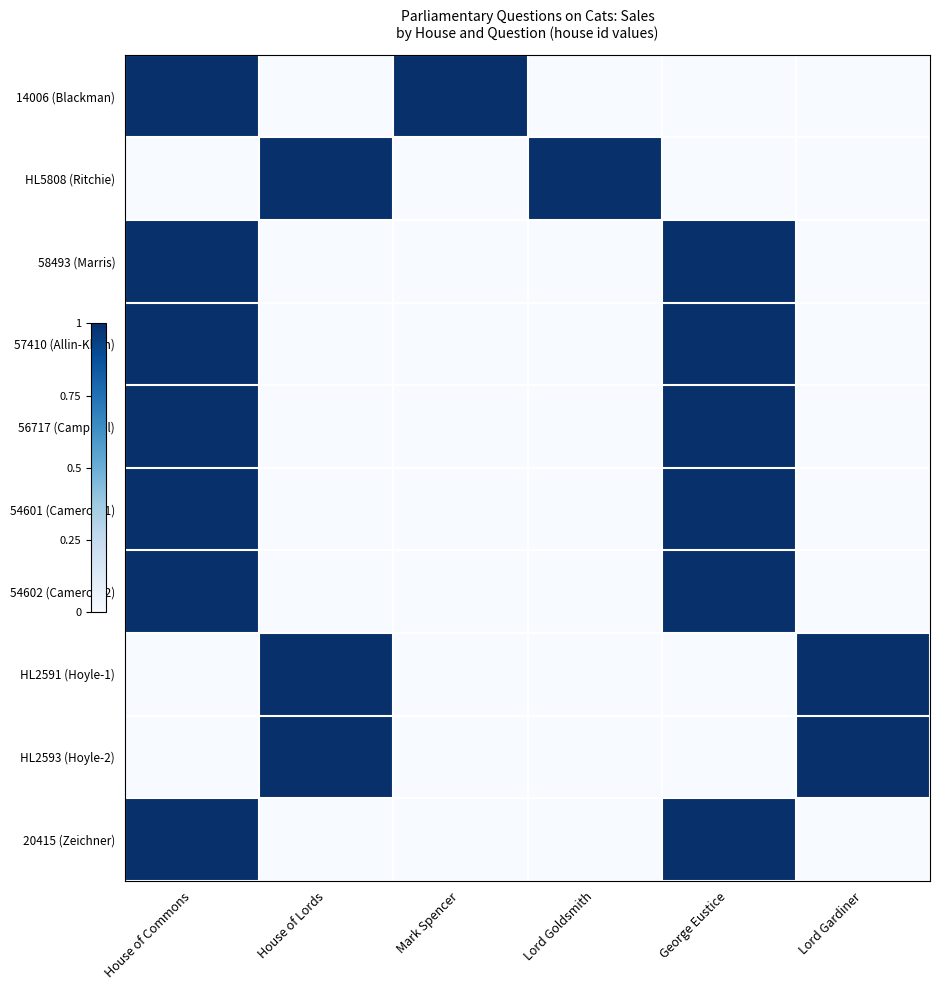

At House of Commons, list the series in order from smallest to largest.

HL5808 (Ritchie), HL2591 (Hoyle-1), HL2593 (Hoyle-2), 14006 (Blackman), 58493 (Marris), 57410 (Allin-Khan), 56717 (Campbell), 54601 (Cameron-1), 54602 (Cameron-2), 20415 (Zeichner)